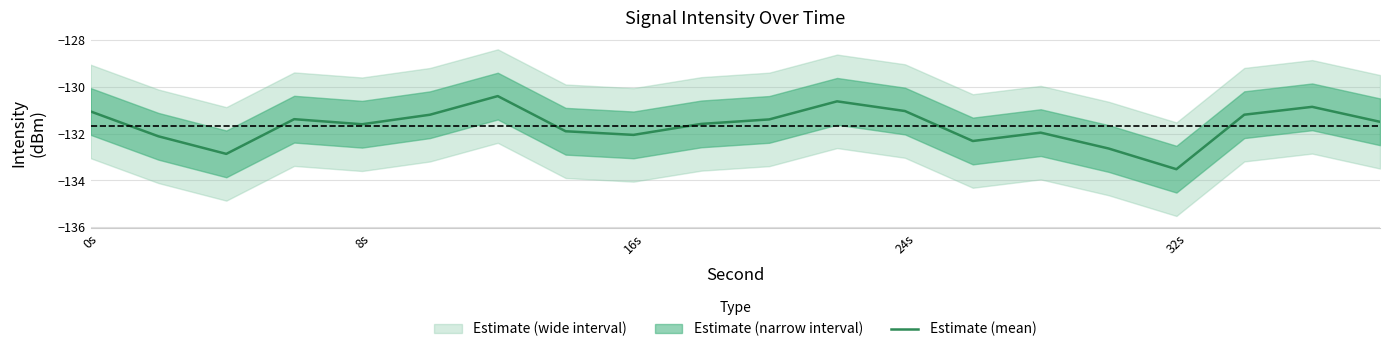

The Estimate (mean) series shows -213.2 at 32s. True or false?

False